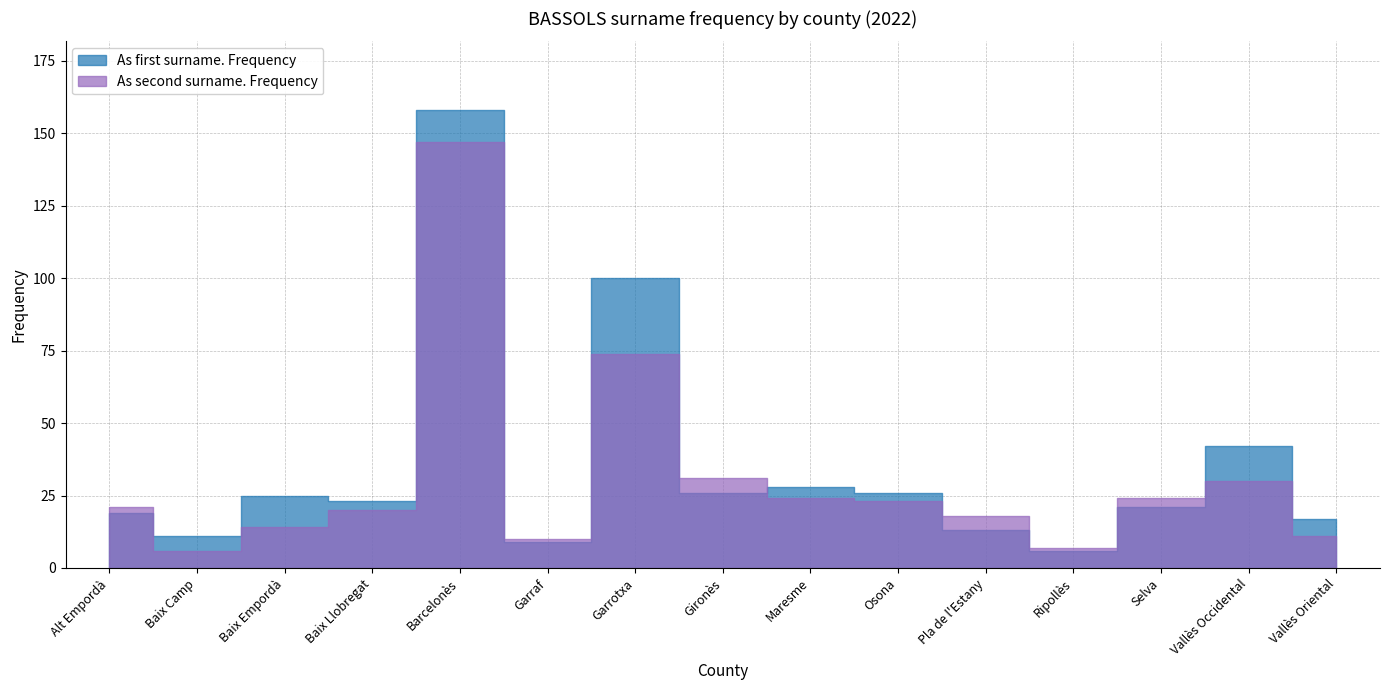

Is it true that As second surname. Frequency equals 74 at Garrotxa?

True